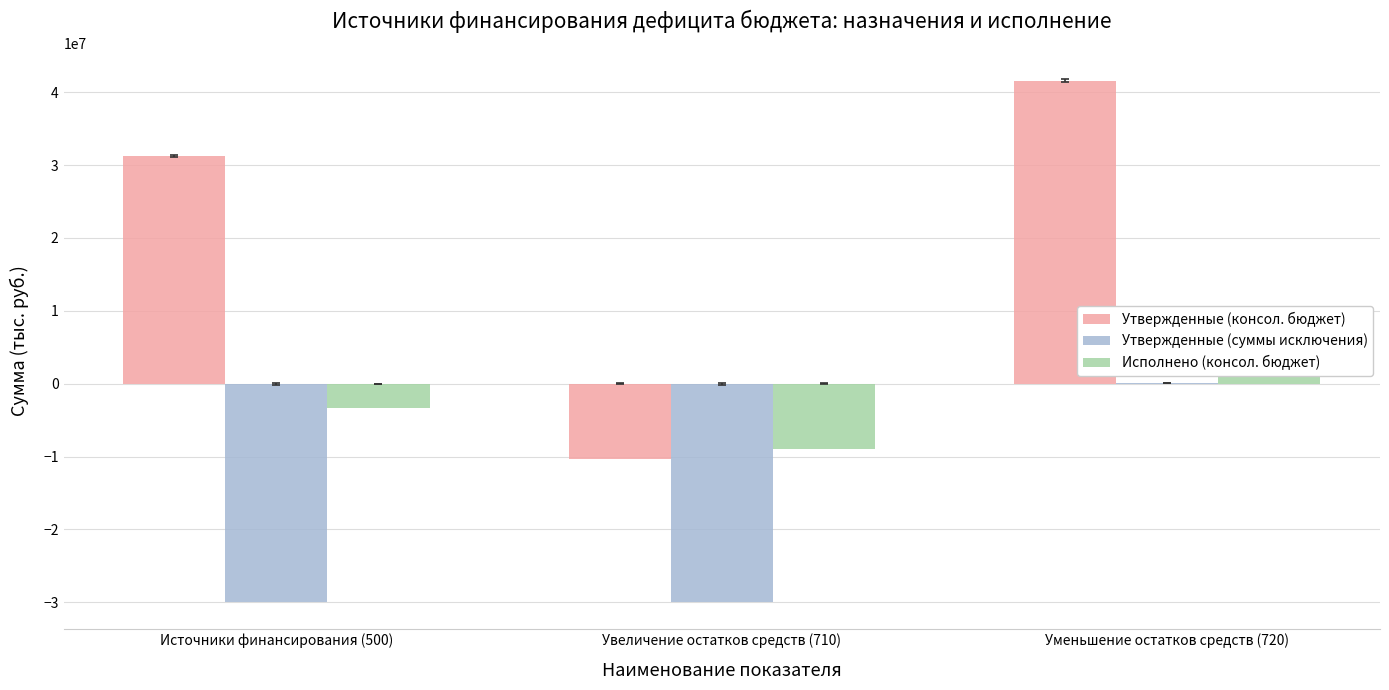

What is the label of the 1st bar from the right?

Уменьшение остатков средств (720)